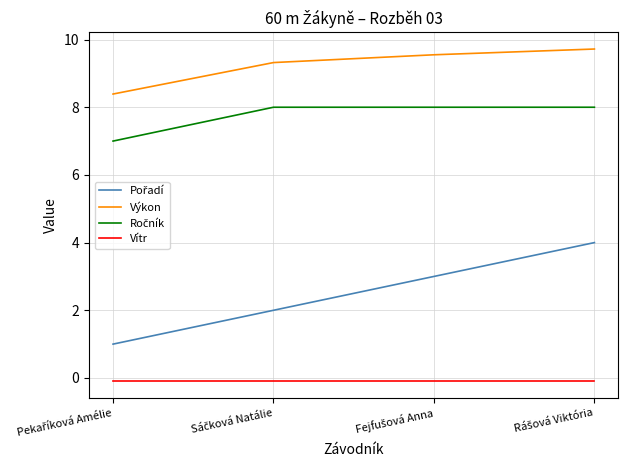

What is the difference between the maximum and minimum values in the Výkon series?

1.3